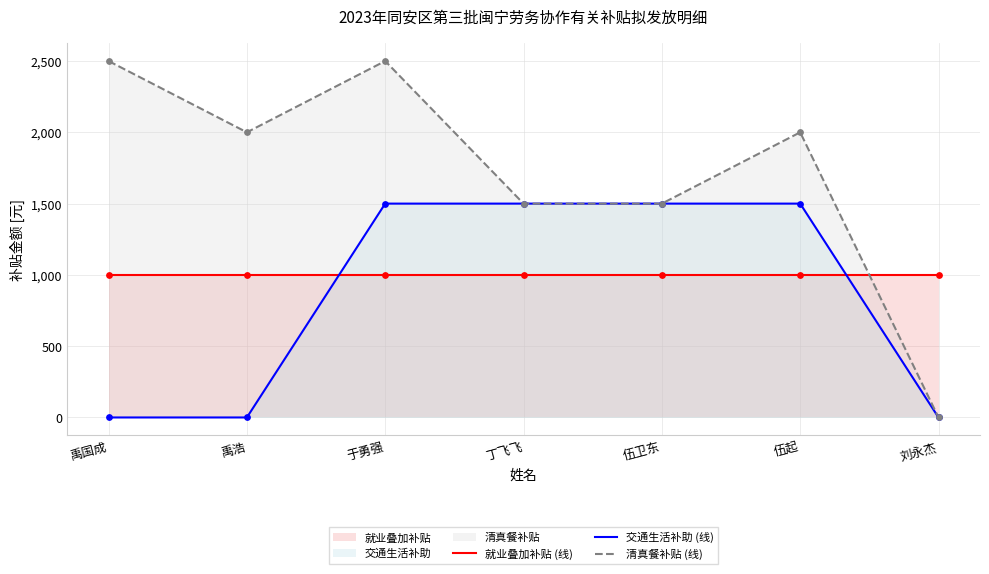

Which series has the largest total across all categories?

清真餐补贴 (线)